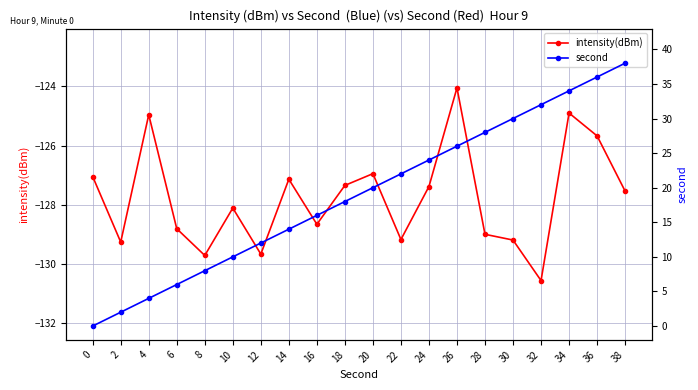

Which label corresponds to the smallest value in the chart?

32